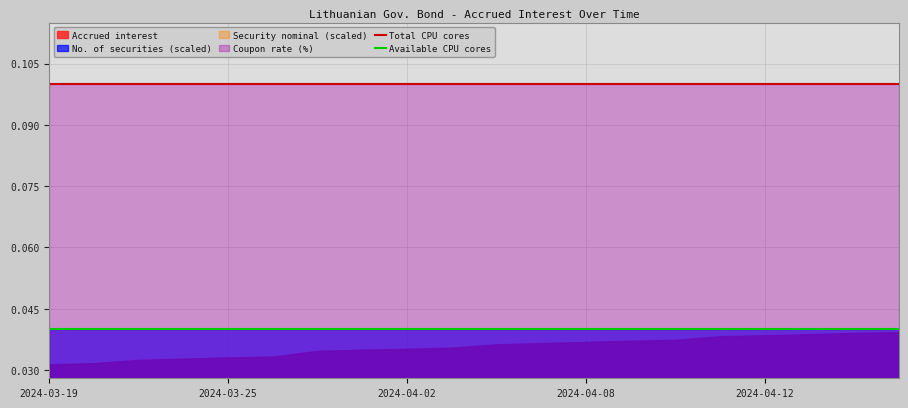

What value does the Total CPU cores series have at 2024-03-19?

0.1